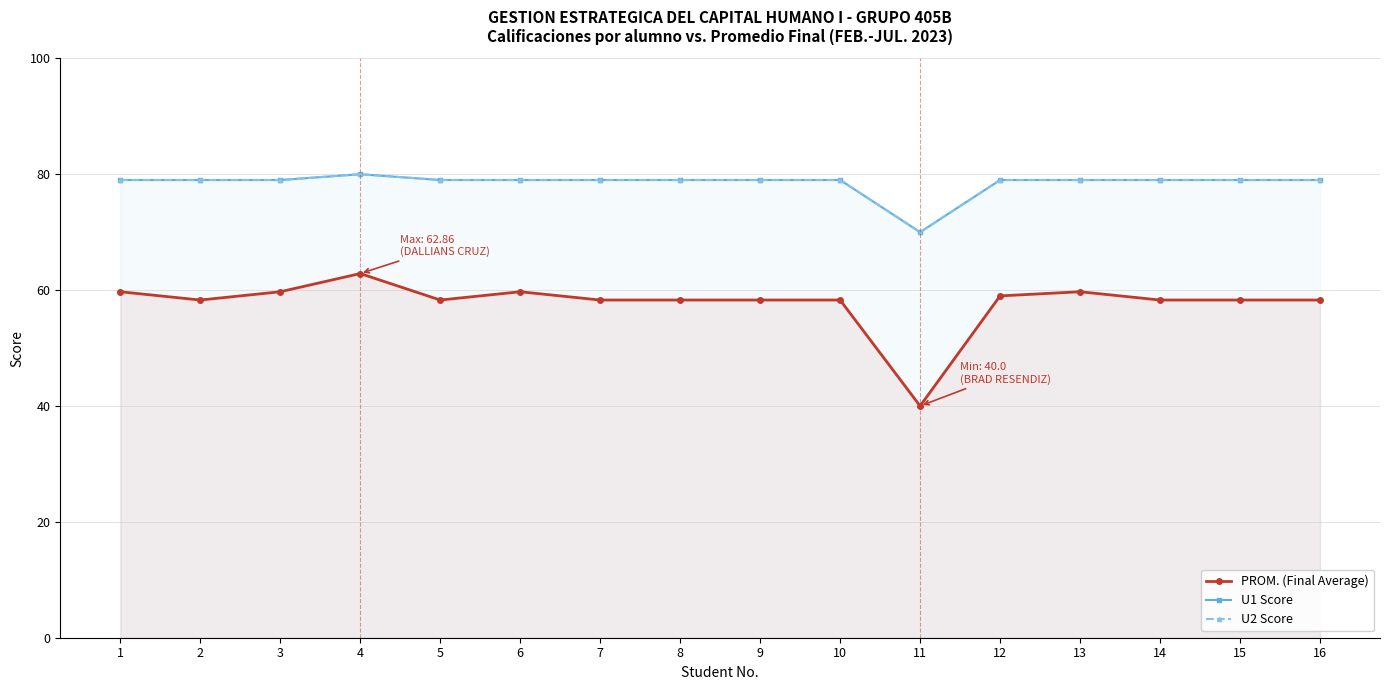

Does the chart have visible grid lines?

Yes